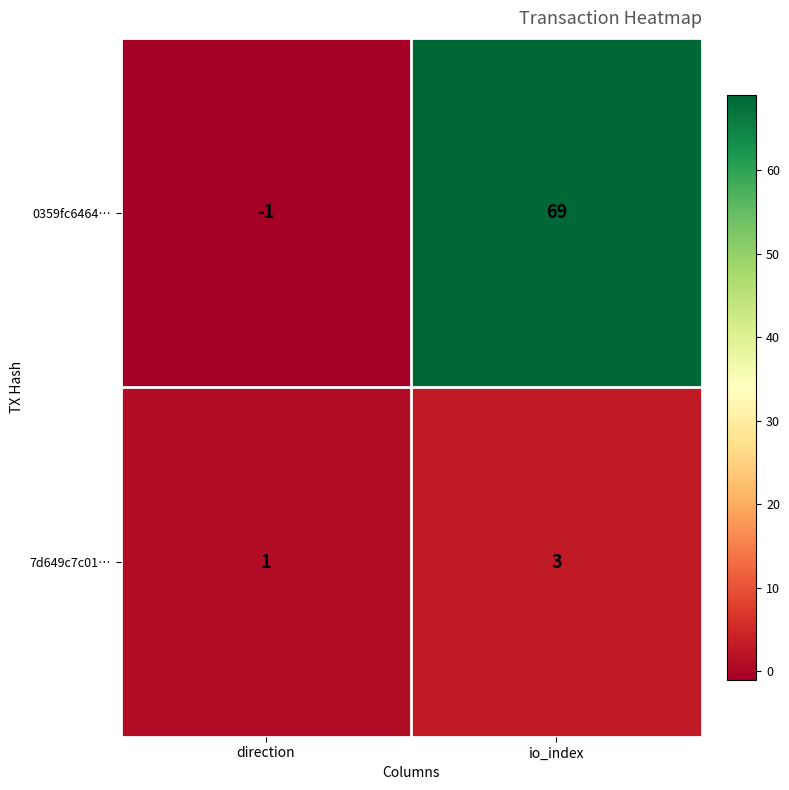

At which category is the sum across all series the highest?

io_index